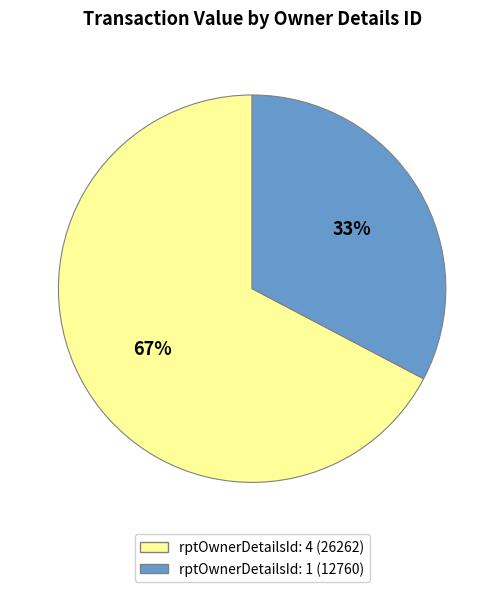

Does any single category account for the majority?

Yes